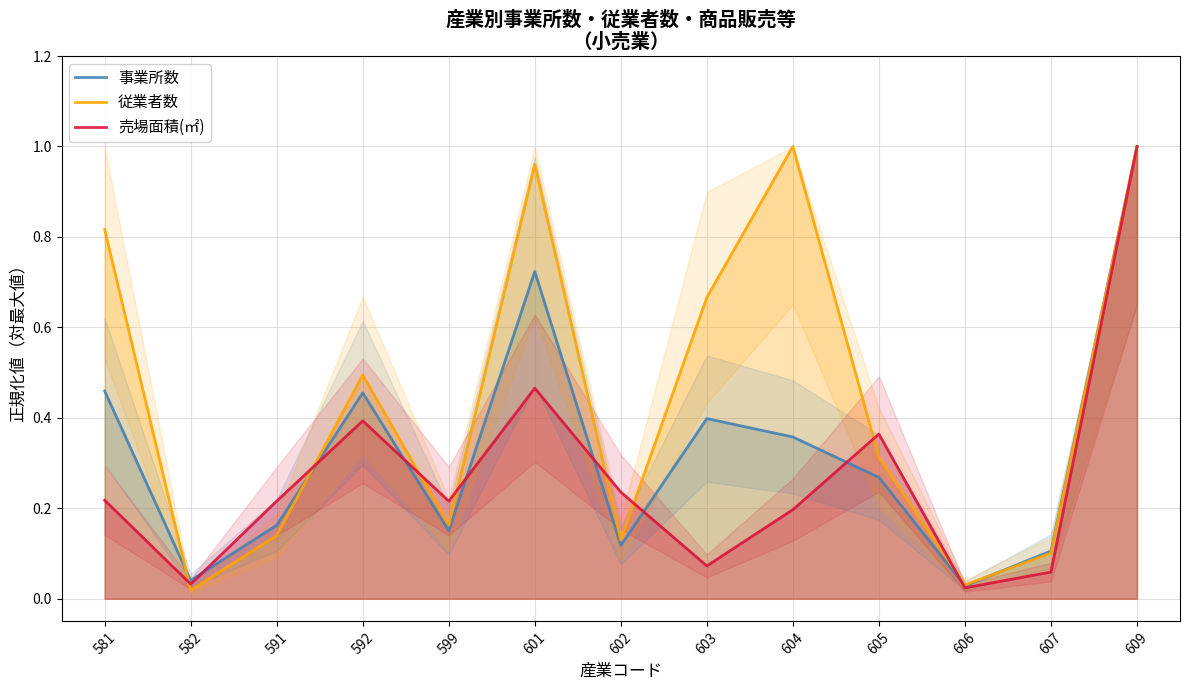

What is the difference between the second highest and minimum values in the 事業所数 series?

0.7